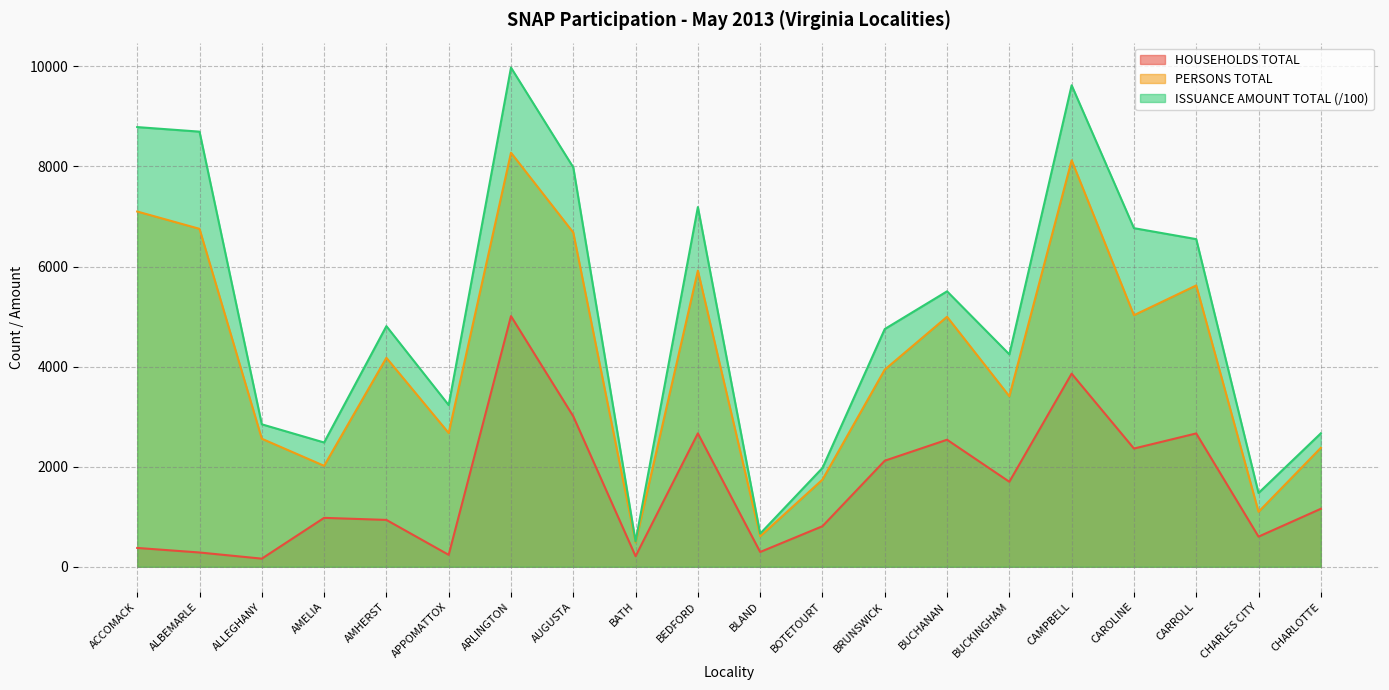

What is the value of the PERSONS TOTAL point at the 20th from the left?

2377.0